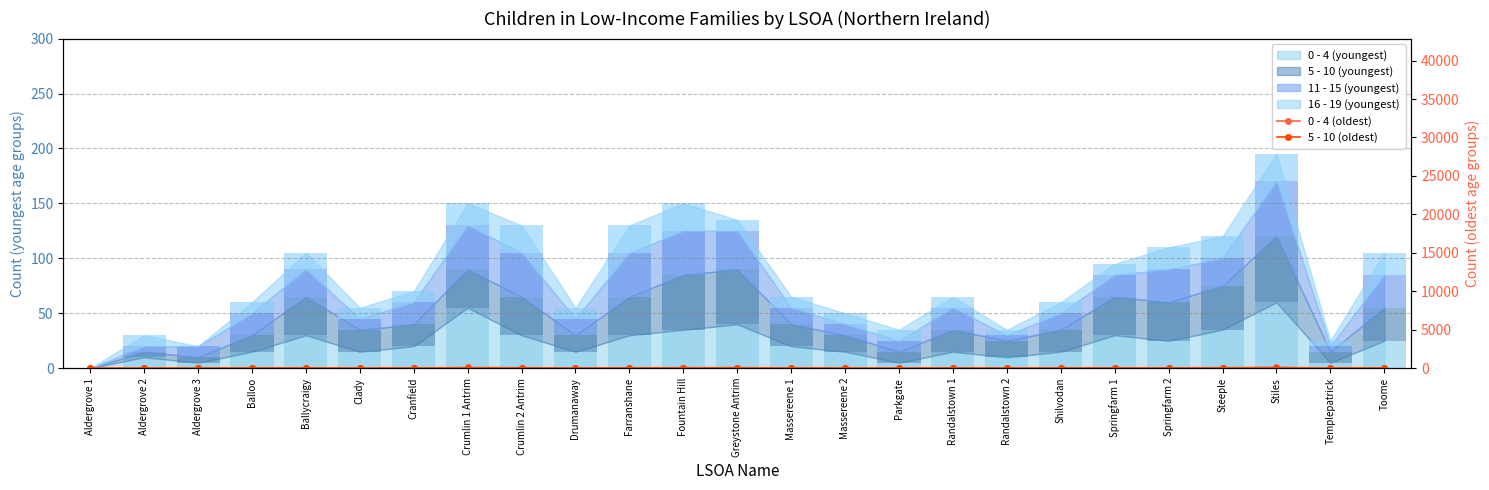

Which series has the largest total across all categories?

0 - 4 (oldest)